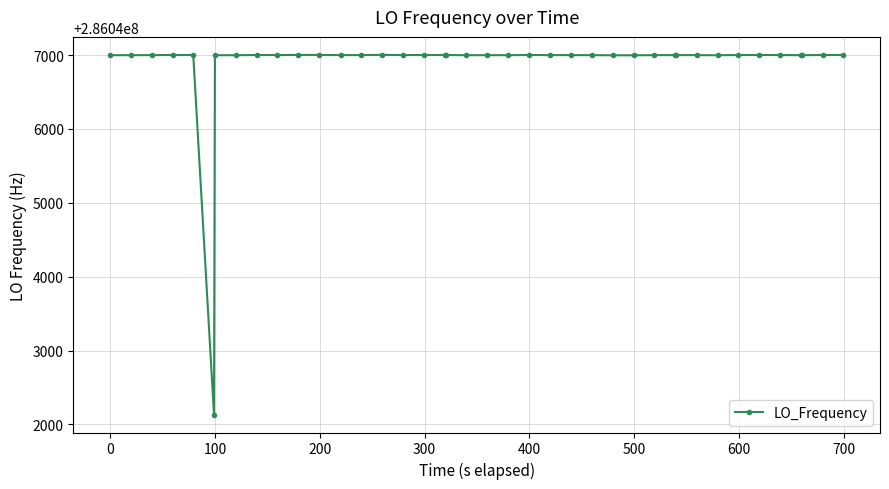

What is the difference between the second highest and minimum values?

4868.1